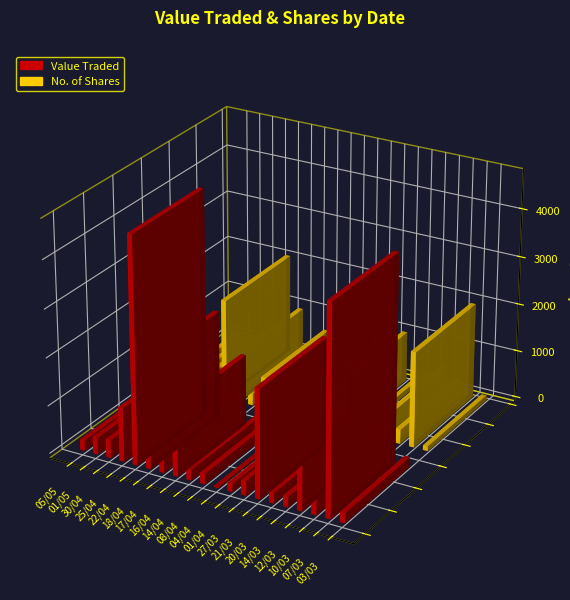

List the labels in order of Value Traded value, largest first.

22/04, 07/03, 21/03, 18/04, 16/04, 25/04, 12/03, 10/03, 17/04, 30/04, 01/05, 27/03, 05/05, 14/04, 14/03, 08/04, 20/03, 03/03, 01/04, 04/04